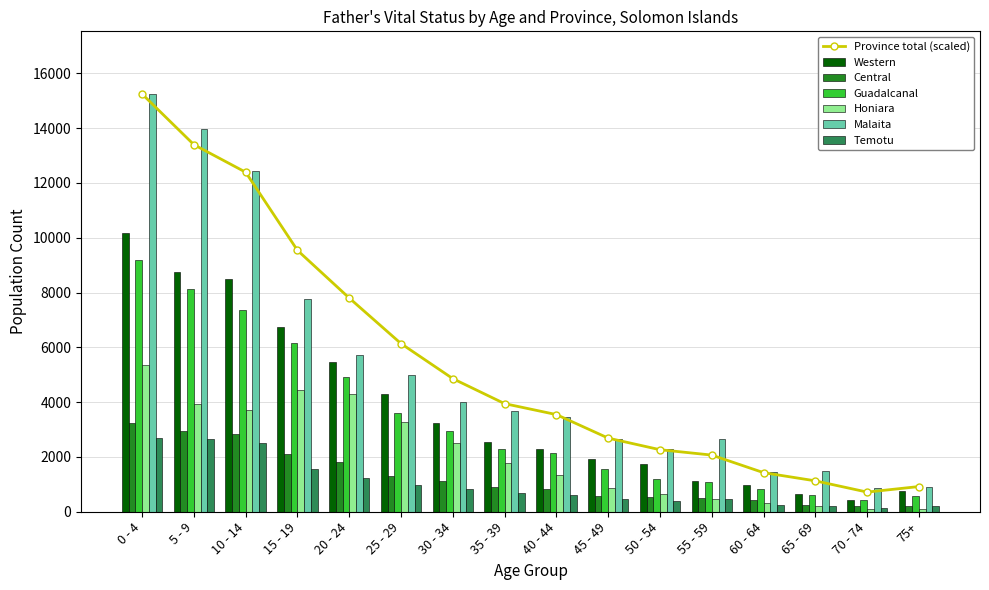

How many bars are there in each group?

6